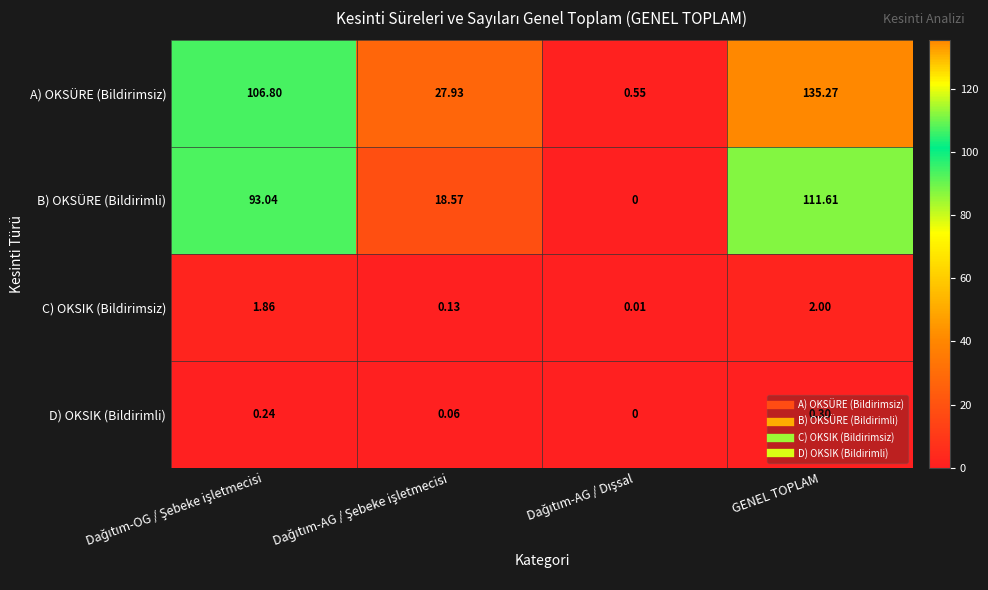

At which category is the sum across all series the highest?

GENEL TOPLAM